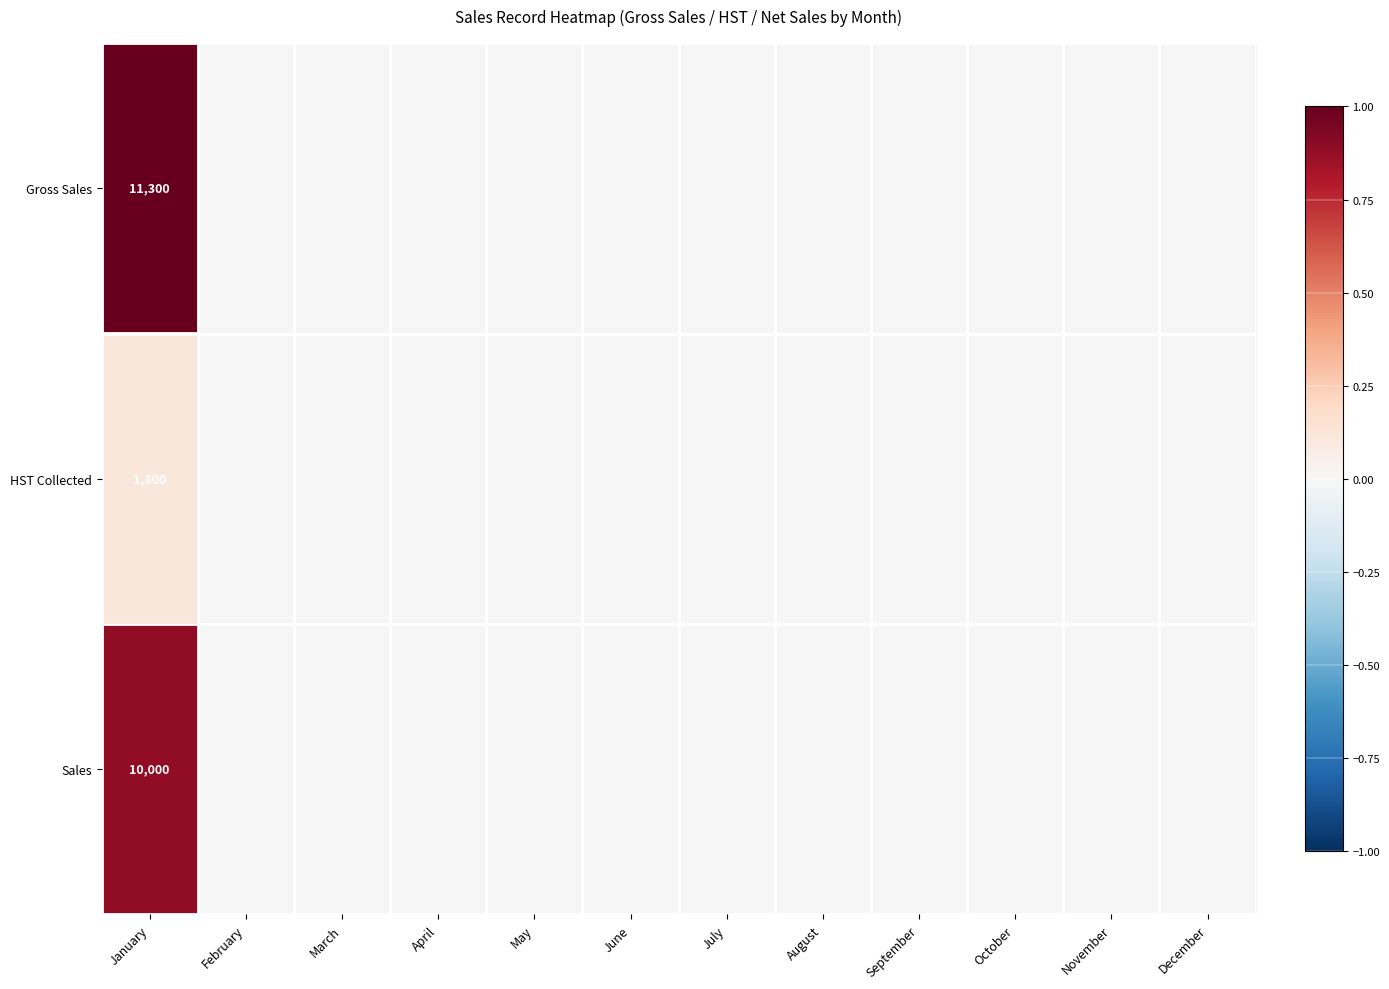

Count the number of data series in this chart.

3